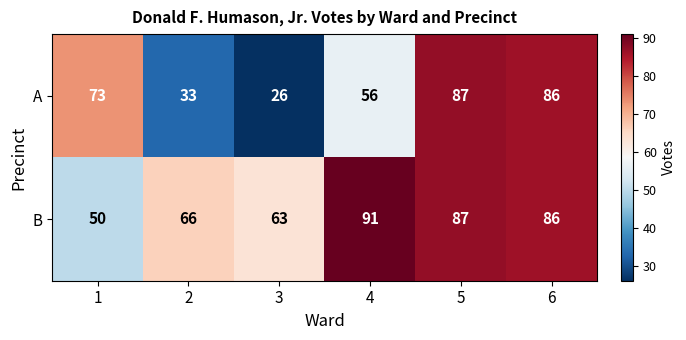

What is the approximate value of B at 2, to the nearest 10?

70